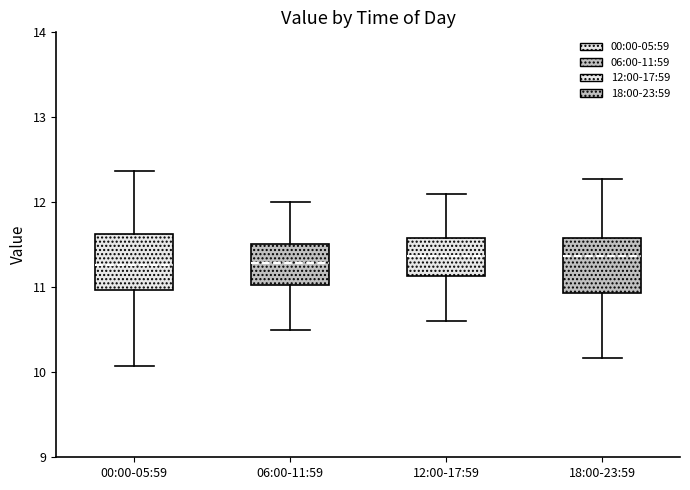

Reading left to right, read every box against the y-axis: the position of its median line, the range the box covers, and the ends of its whiskers. The values are not printed on the chart, so give them approximately, as read against the axis.

00:00-05:59: median 11.3, box 11.0 to 11.6, whiskers 10.1 to 12.4
06:00-11:59: median 11.3, box 11.0 to 11.5, whiskers 10.5 to 12.0
12:00-17:59: median 11.4, box 11.1 to 11.6, whiskers 10.6 to 12.1
18:00-23:59: median 11.4, box 10.9 to 11.6, whiskers 10.2 to 12.3